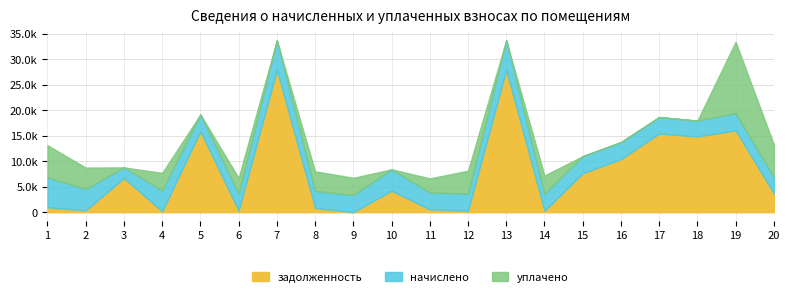

Between 7 and 11, which series saw the biggest shift?

задолженность